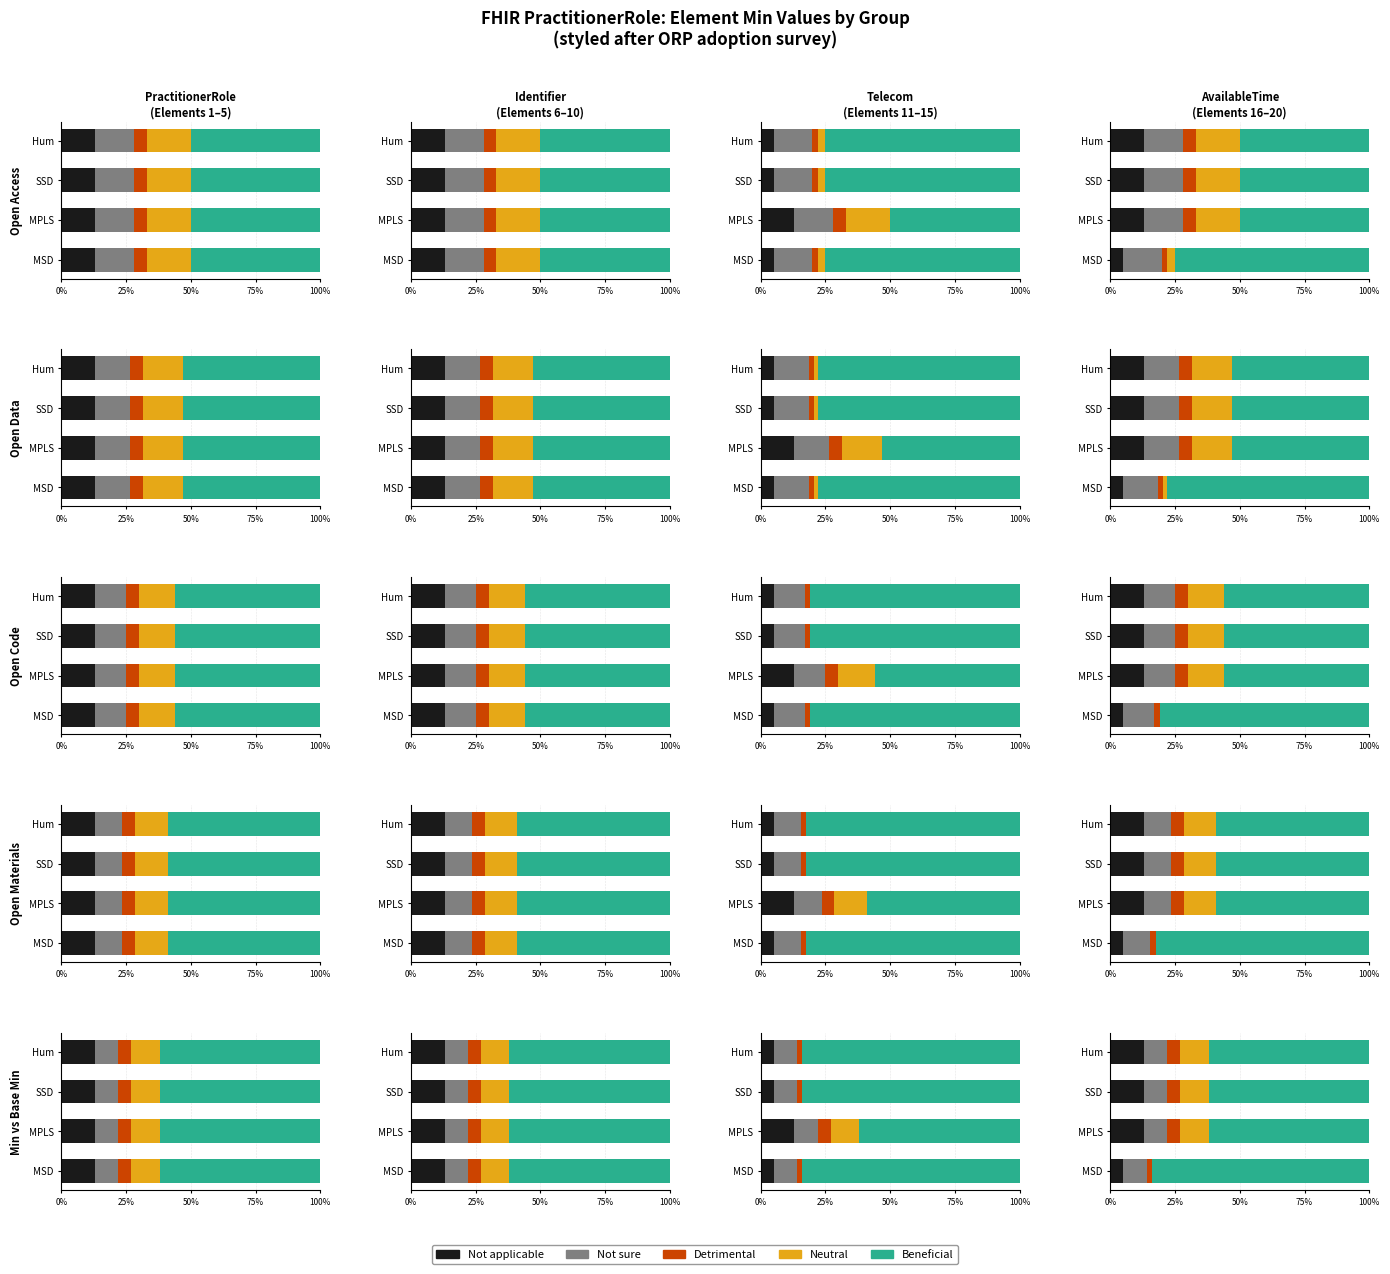

The value of Not applicable at Hum is 9.1. True or false?

False